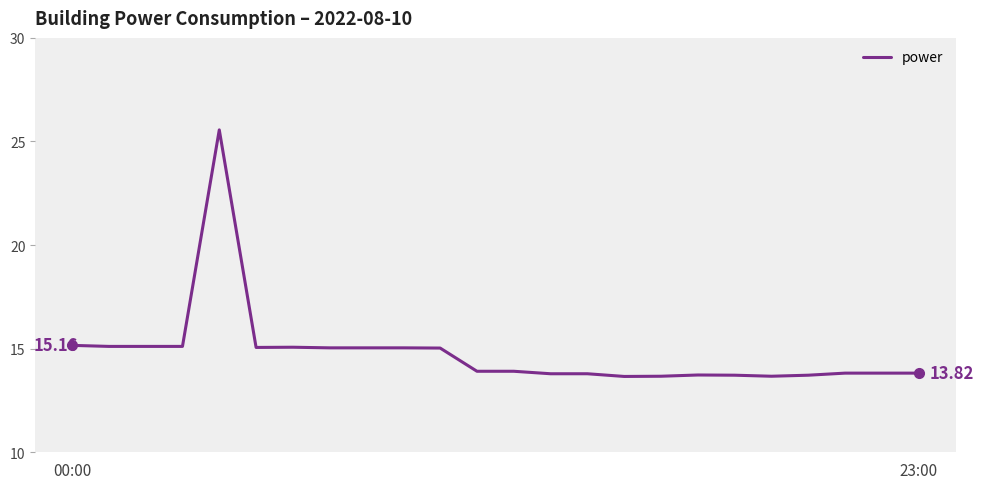

What is the difference between the maximum and minimum values?

11.9